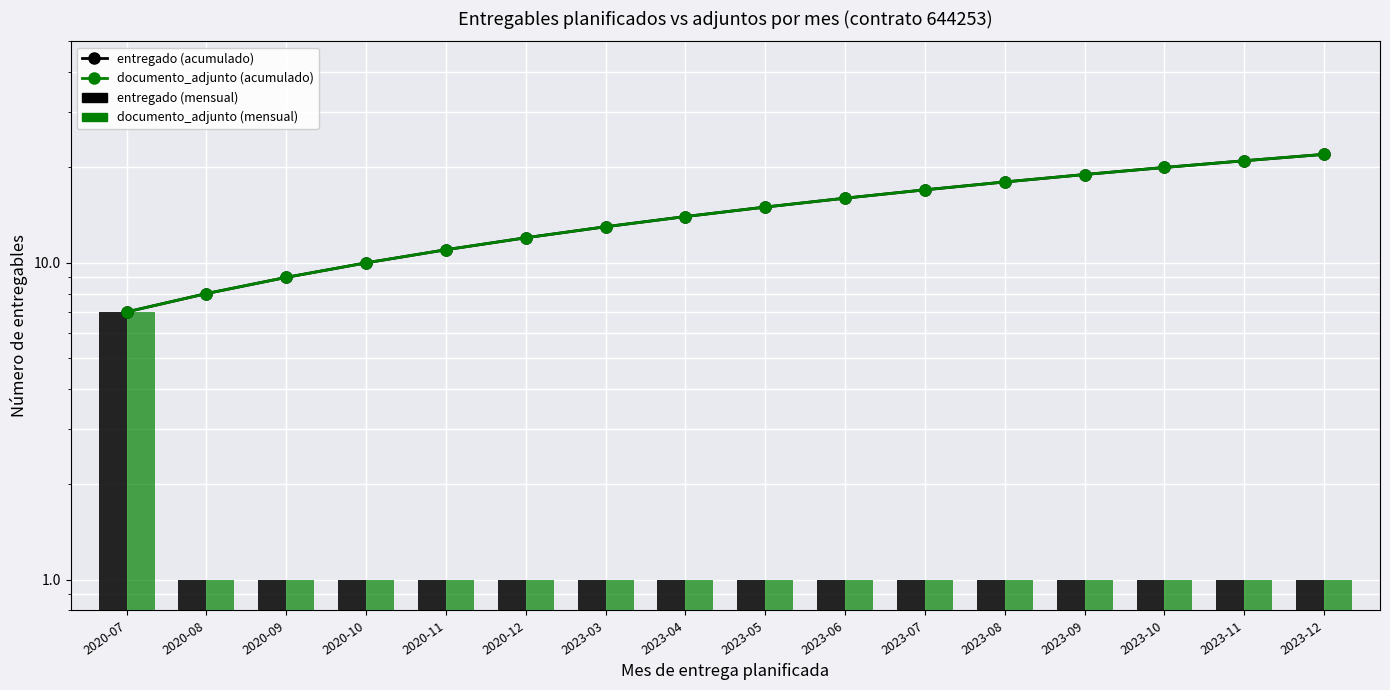

What is the value of the documento_adjunto (acumulado) bar at the 15th from the left?

21